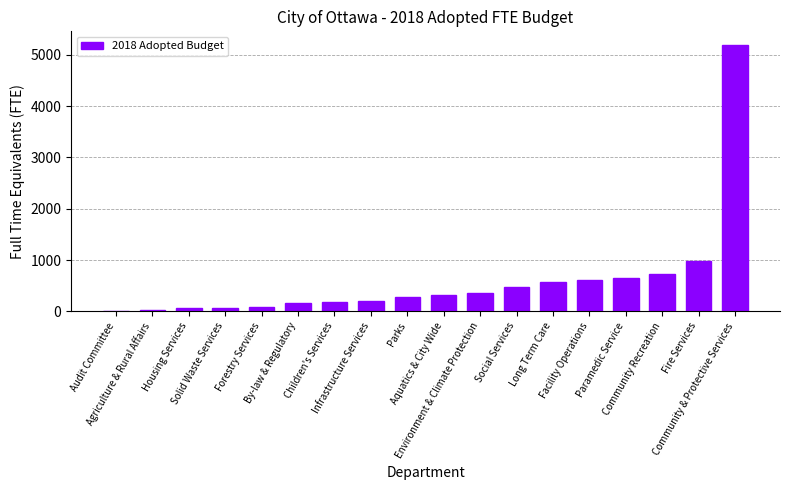

Between Audit Committee and Environment & Climate Protection, which is larger?

Environment & Climate Protection